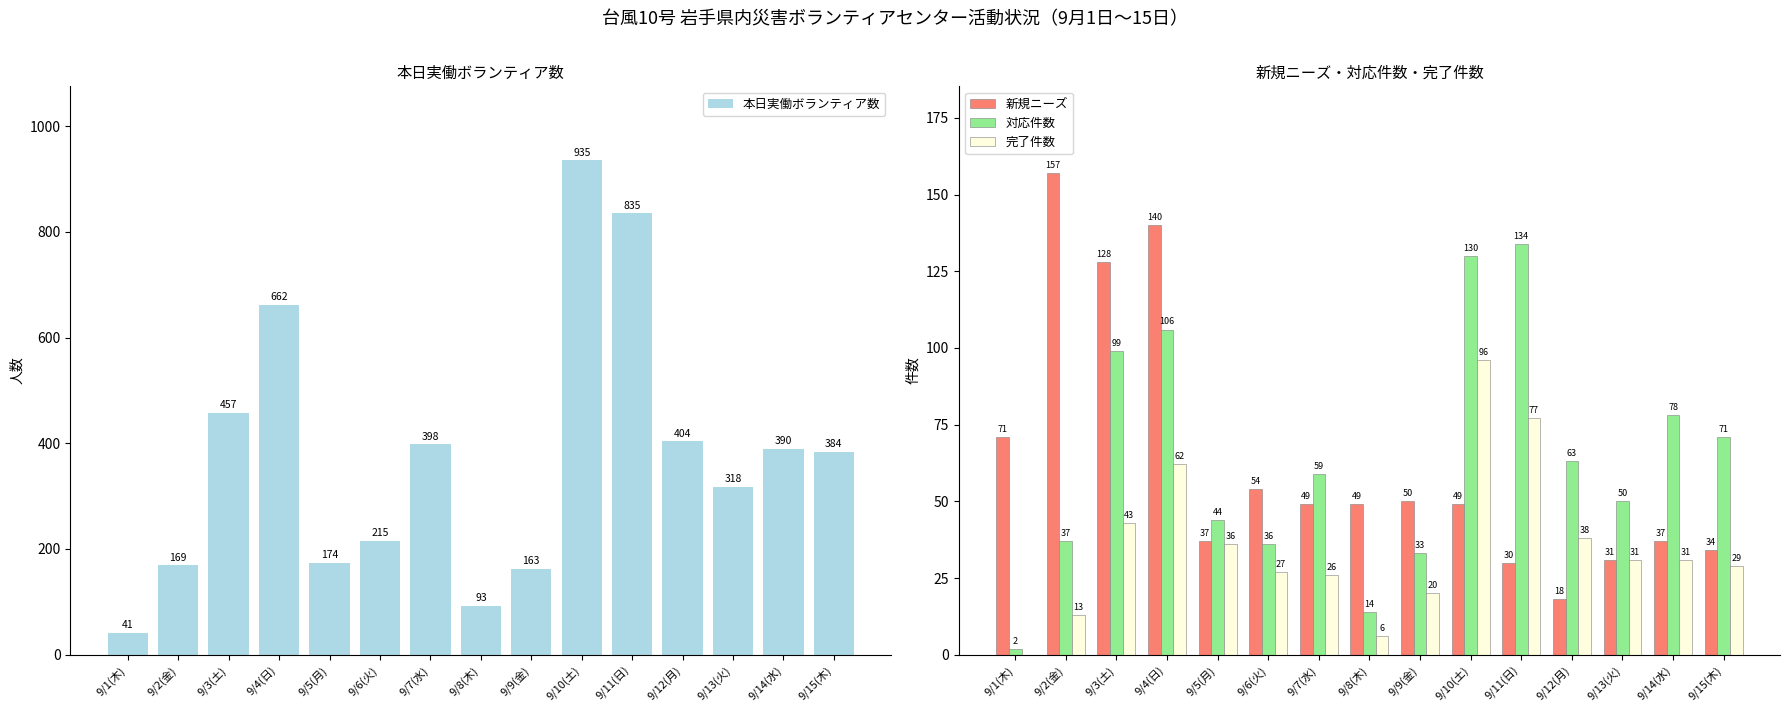

Reading left to right, transcribe all the data shown in this chart.

本日実働ボランティア数: 41	169	457	662	174	215	398	93	163	935	835	404	318	390	384
新規ニーズ: 71	157	128	140	37	54	49	49	50	49	30	18	31	37	34
対応件数: 2	37	99	106	44	36	59	14	33	130	134	63	50	78	71
完了件数: 0	13	43	62	36	27	26	6	20	96	77	38	31	31	29